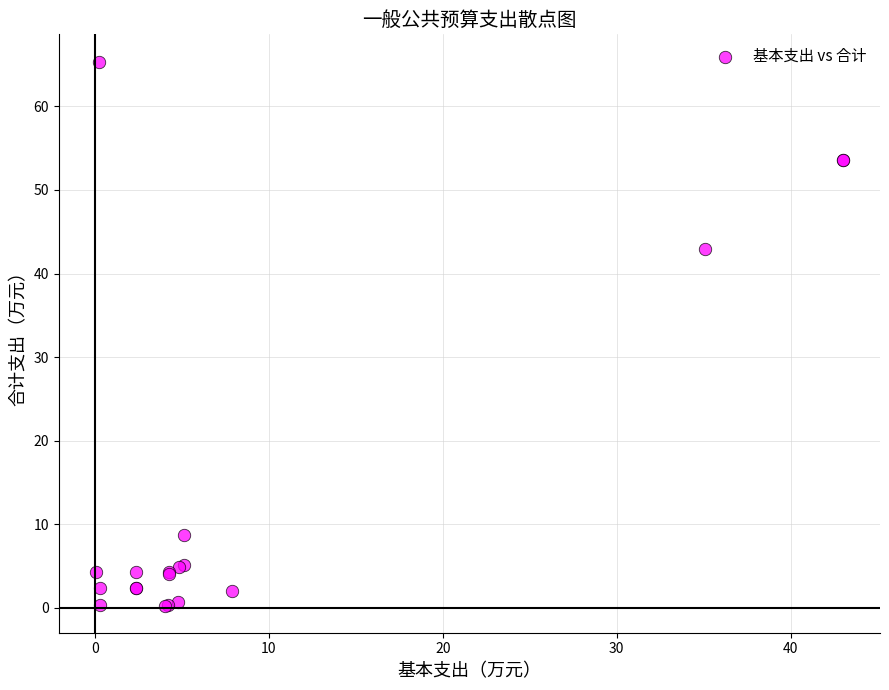

What Y value in the scatter plot is closest to 32?

43.0